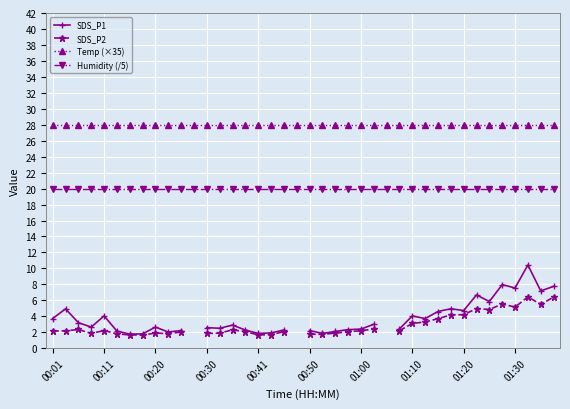

True or false: Humidity (/5) and Temp (×35) intersect in this chart.

False